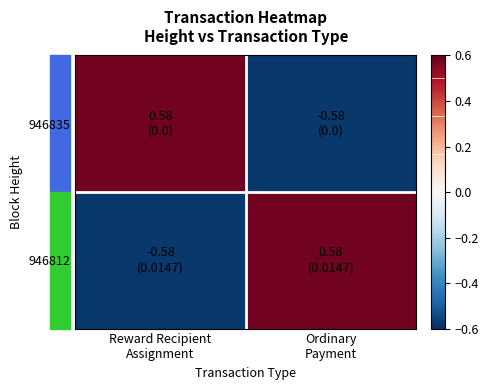

Reading left to right, what are all the values shown in this chart?

946835: Reward Recipient
Assignment=0.6	Ordinary
Payment=-0.6
946812: Reward Recipient
Assignment=-0.6	Ordinary
Payment=0.6